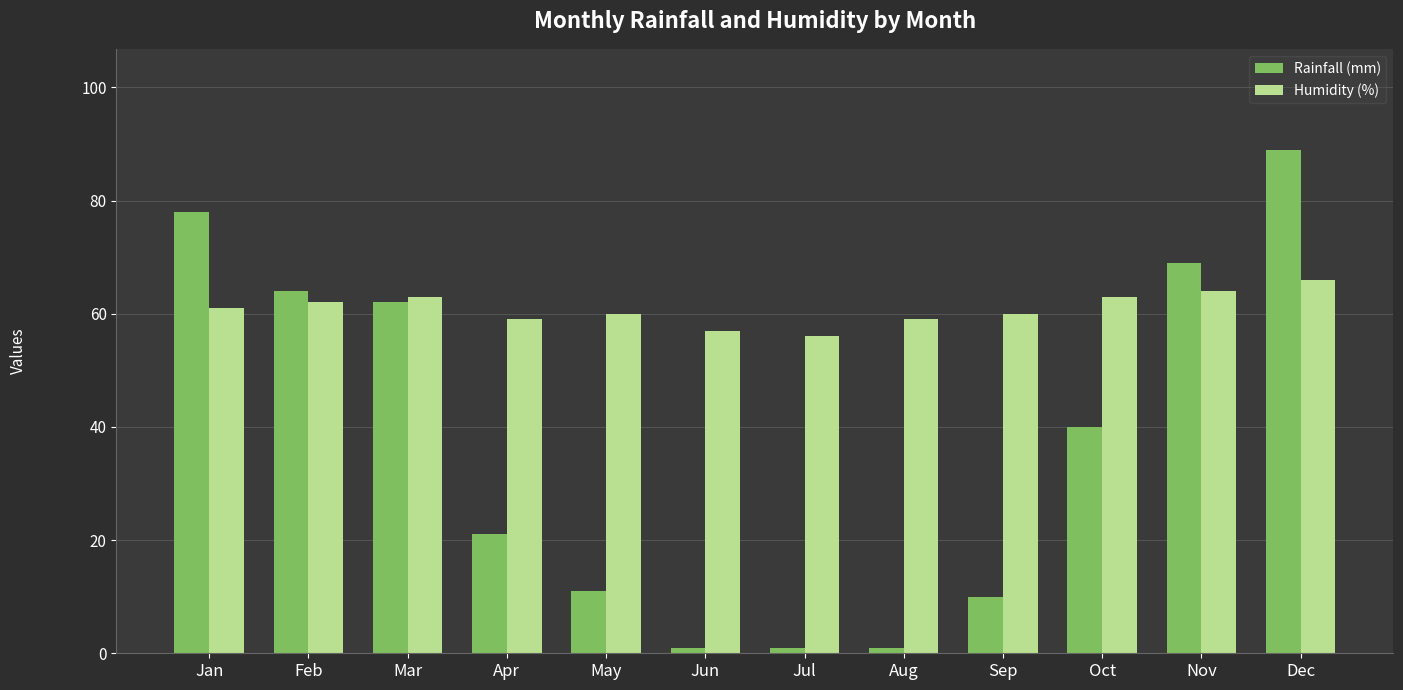

True or false: Humidity (%) has a value of 102 at Aug.

False